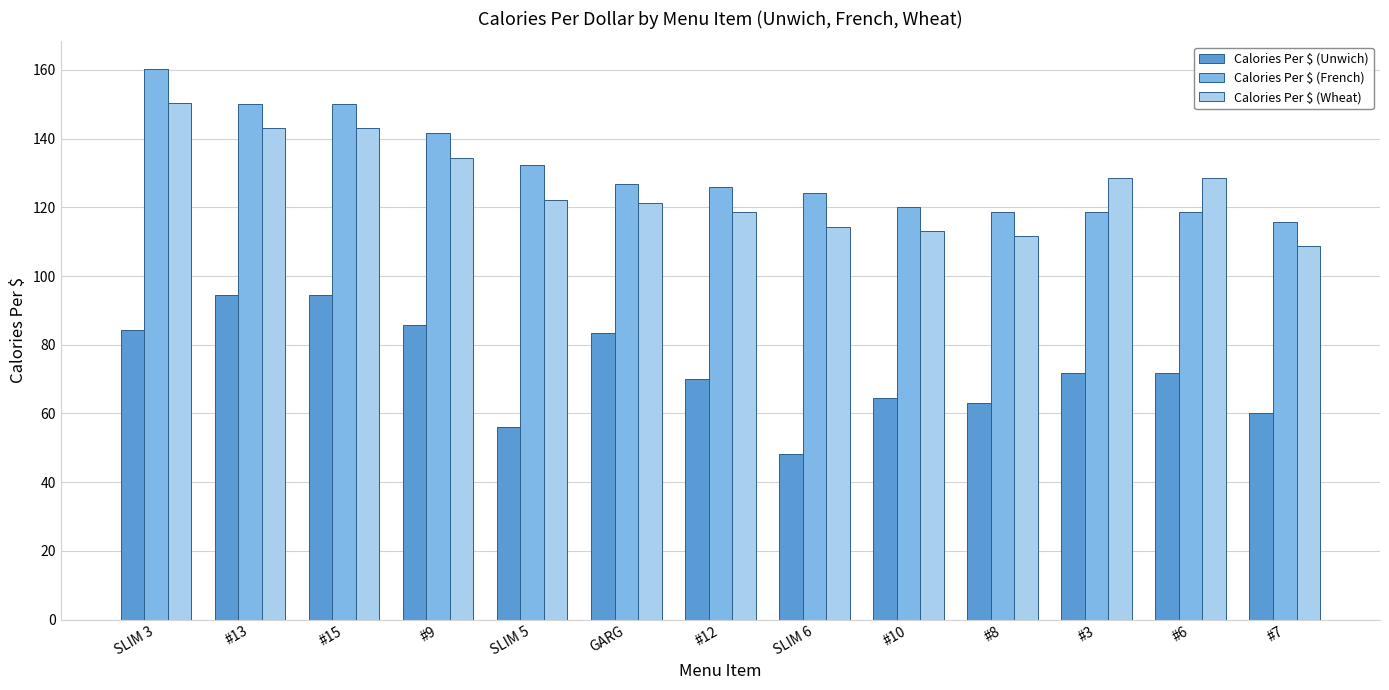

At how many categories does at least one series exceed 86?

13